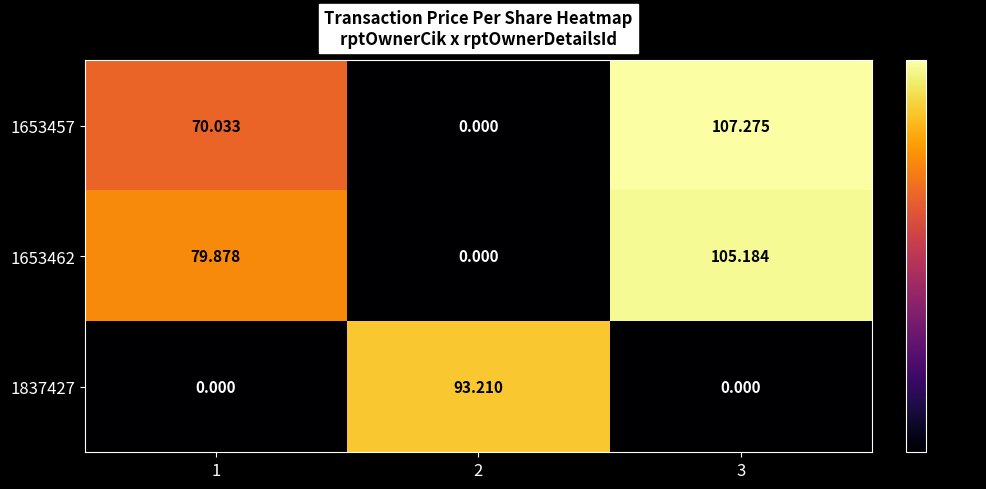

List the series in order of their peak value, lowest first.

1837427, 1653462, 1653457